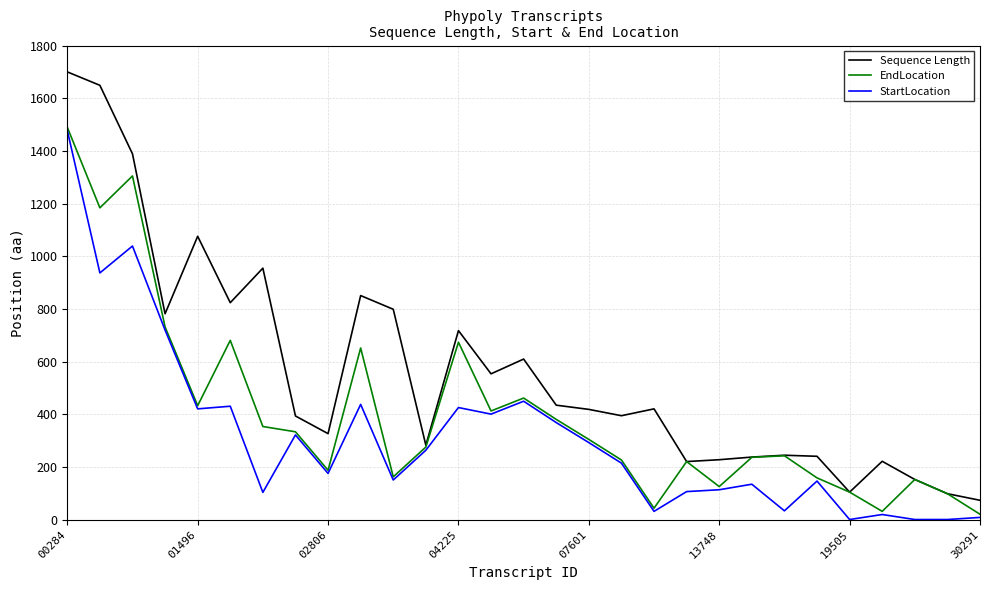

List the series in order of their overall mean, lowest first.

StartLocation, EndLocation, Sequence Length